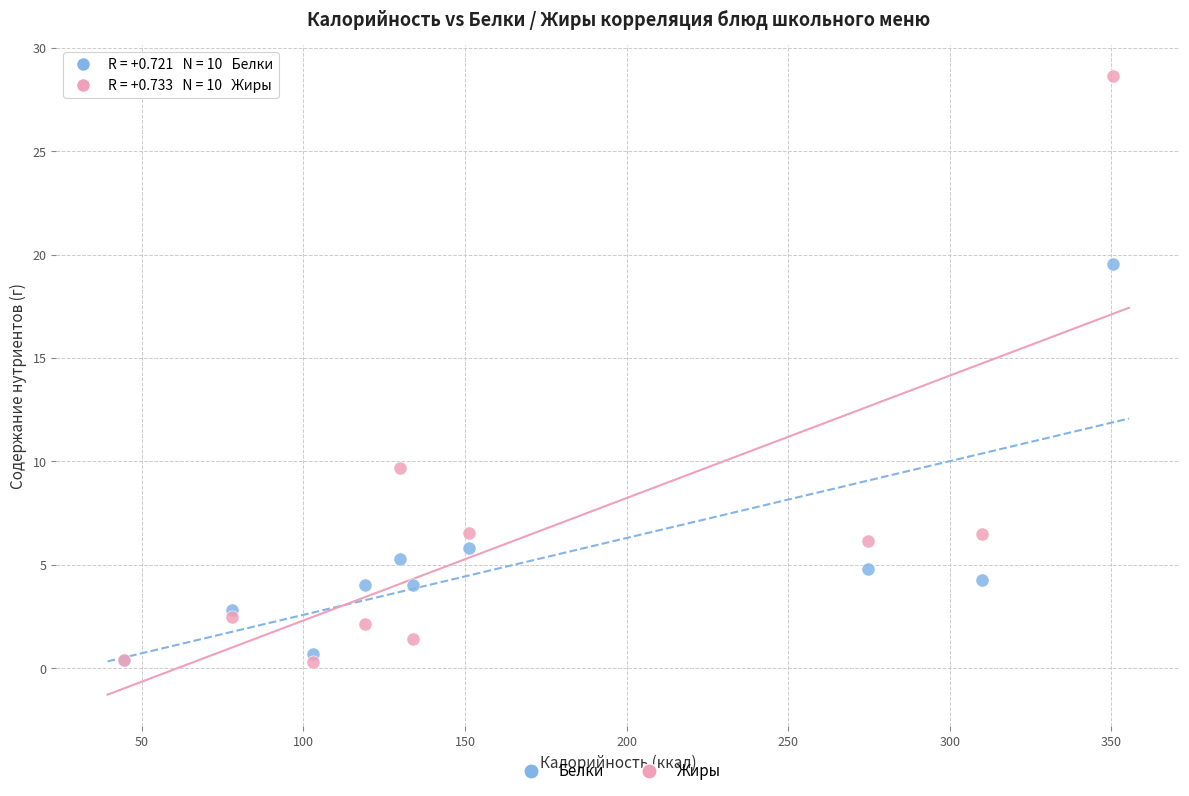

Which series reaches the maximum Y coordinate?

Жиры